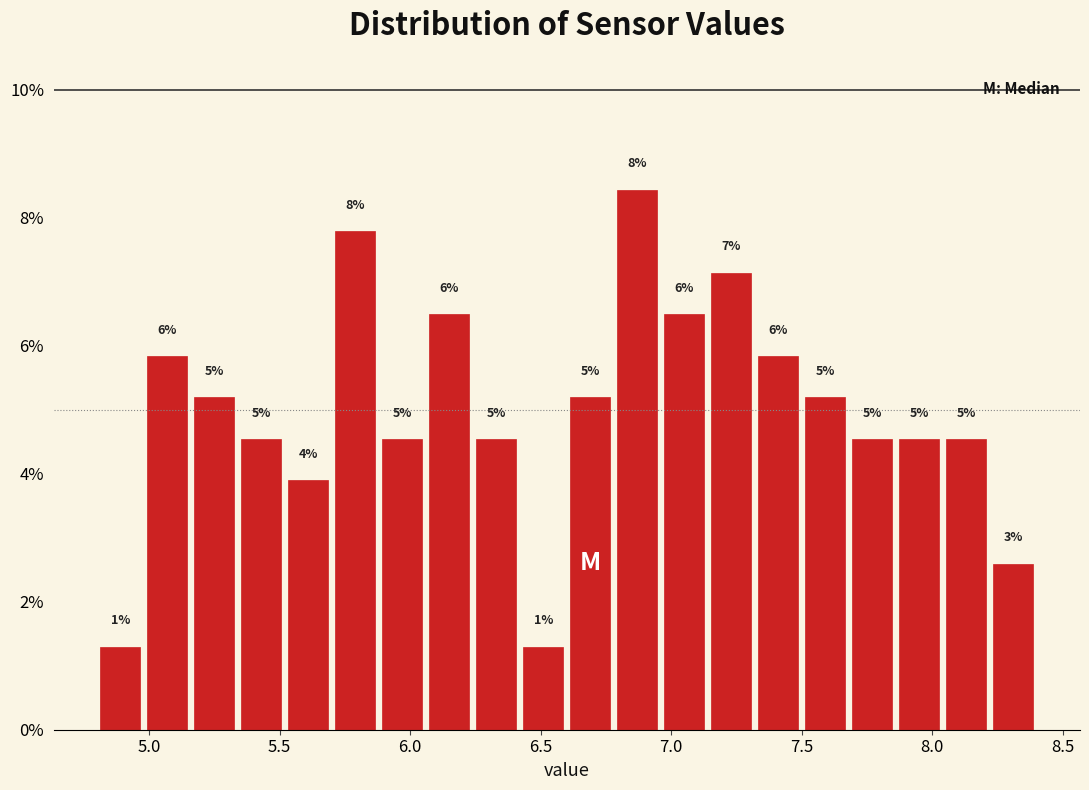

Read against the x-axis, roughly where is the centre of the tallest bar?

6.85